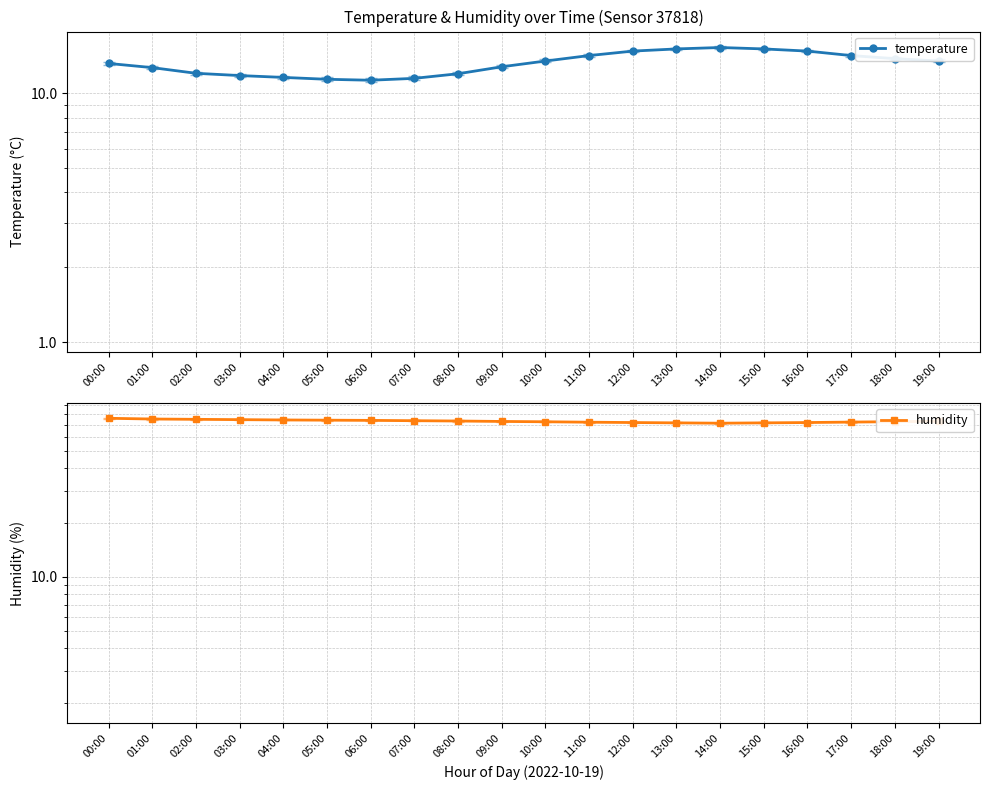

Where does the temperature series first go above 13?

00:00